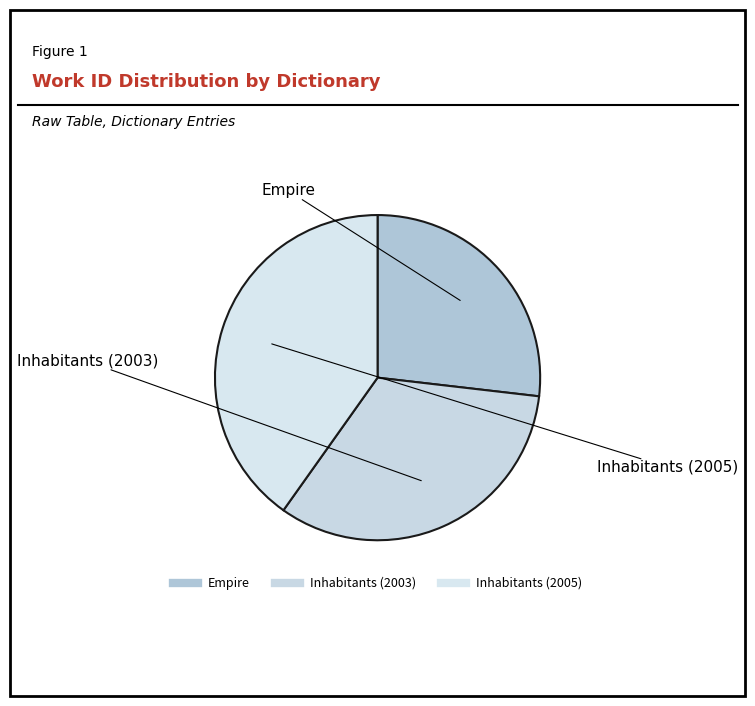

Is there any slice that represents more than half of the pie?

No